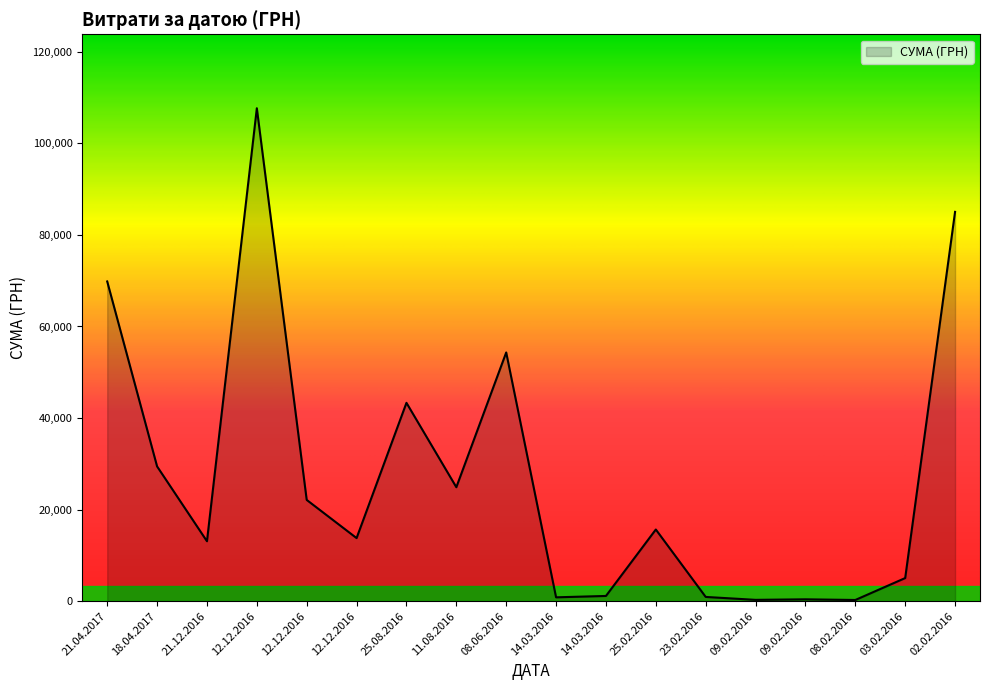

How many lines are shown in the chart?

1